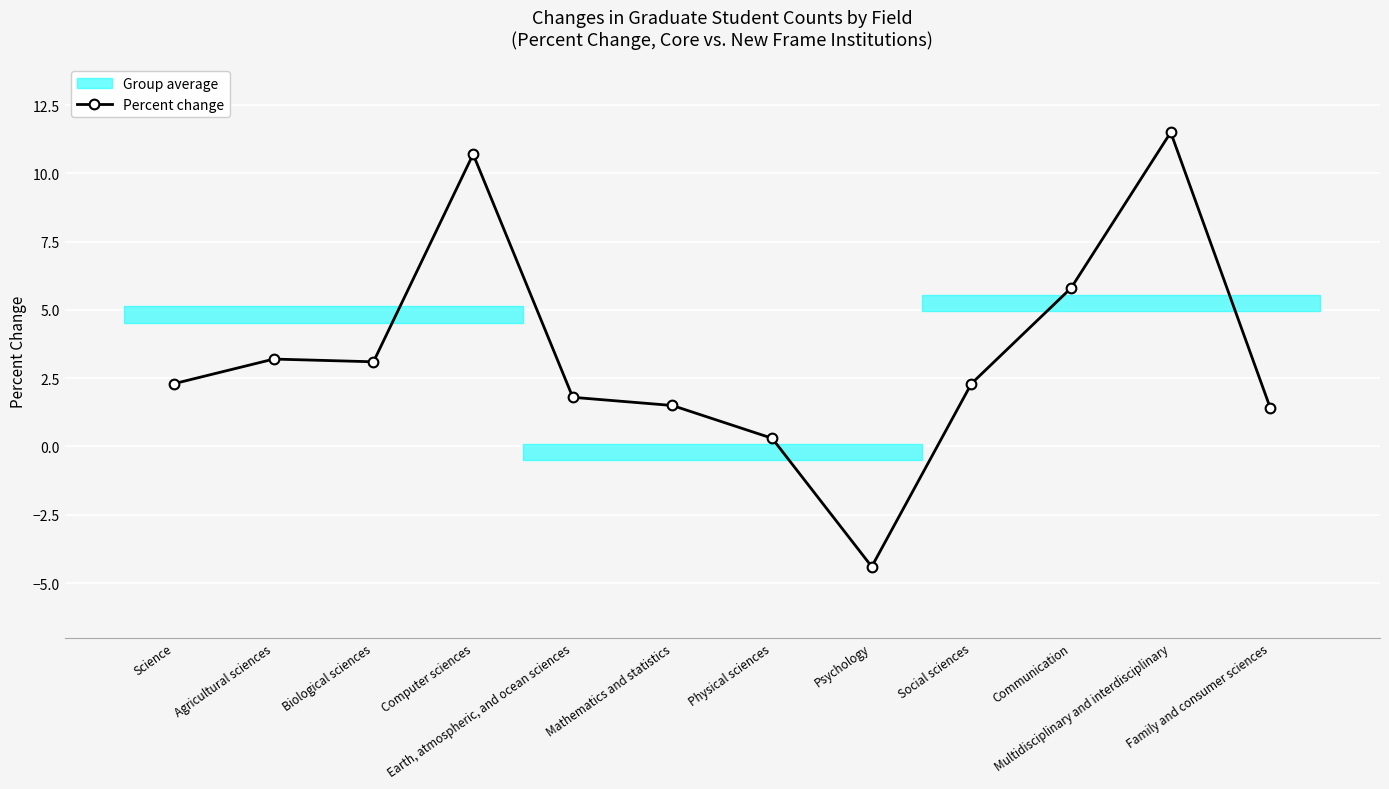

List the labels in order of value, smallest first.

Psychology, Physical sciences, Family and consumer sciences, Mathematics and statistics, Earth, atmospheric, and ocean sciences, Science, Social sciences, Biological sciences, Agricultural sciences, Communication, Computer sciences, Multidisciplinary and interdisciplinary